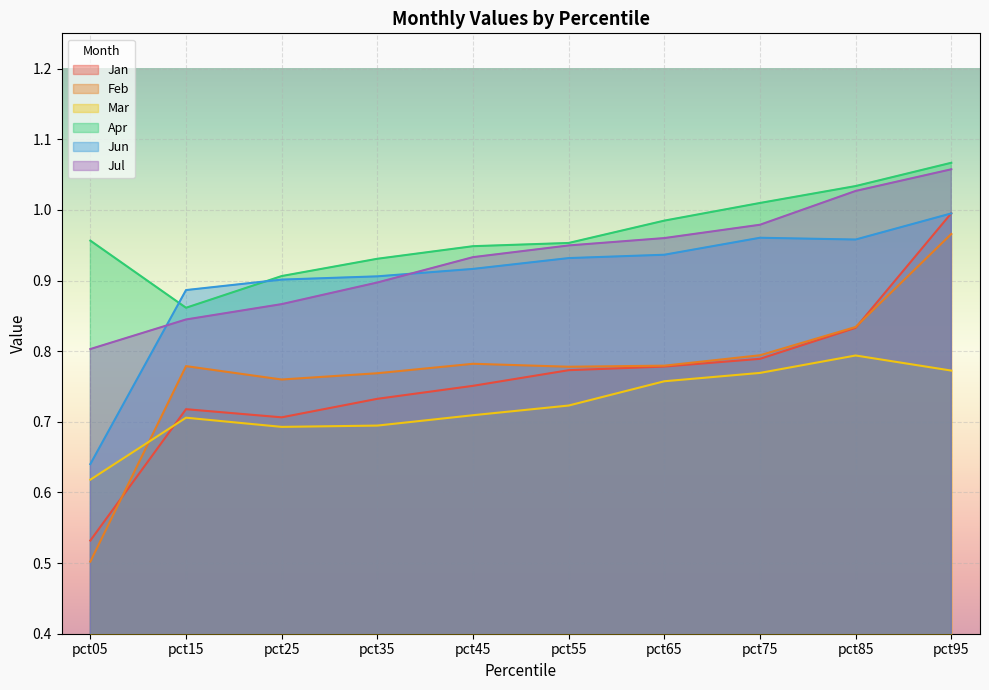

True or false: Jul and Jan intersect in this chart.

False